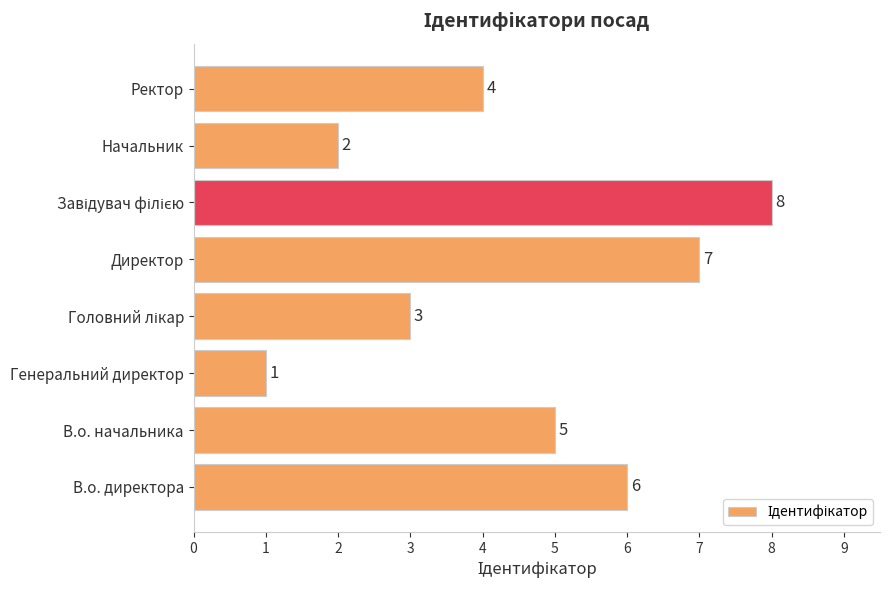

True or false: the data shows 2 at Генеральний директор.

False